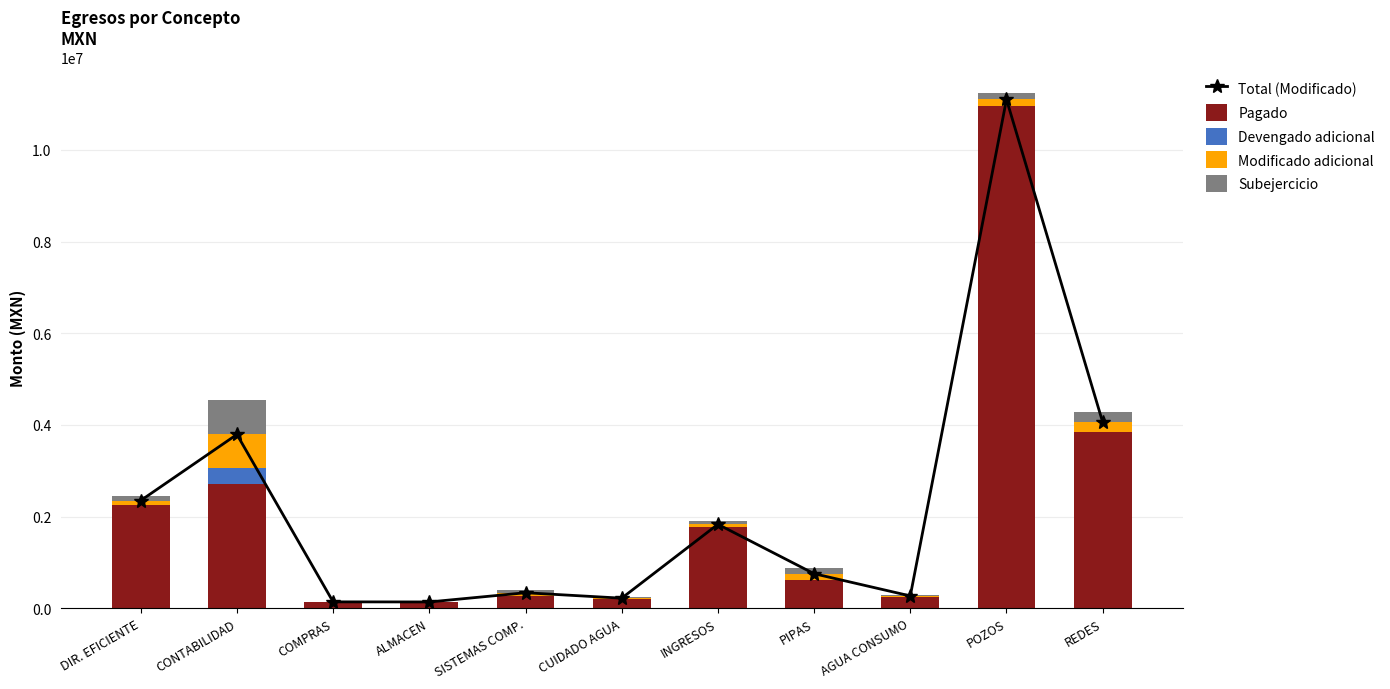

Which category has the lowest value in the Pagado series?

ALMACEN